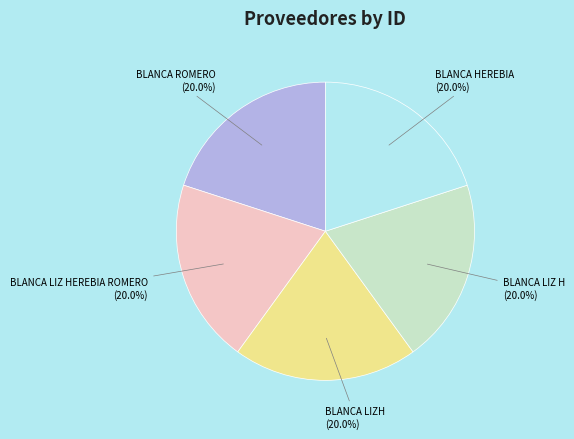

Does BLANCA LIZ H account for over 50% of the chart?

No